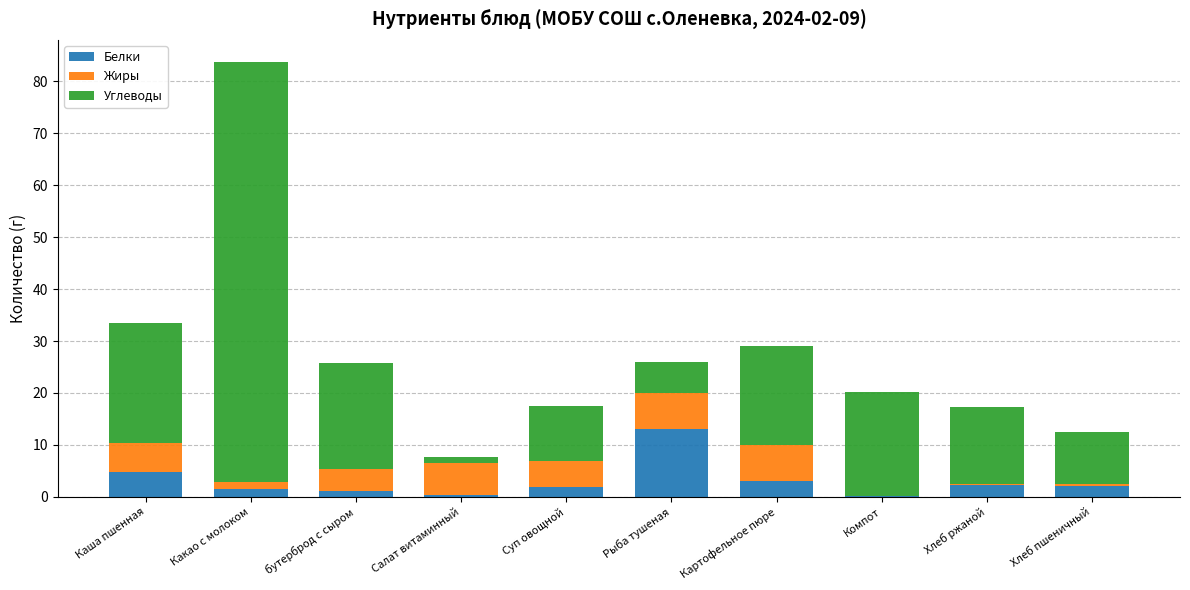

What is the highest value of the Белки series?

13.0